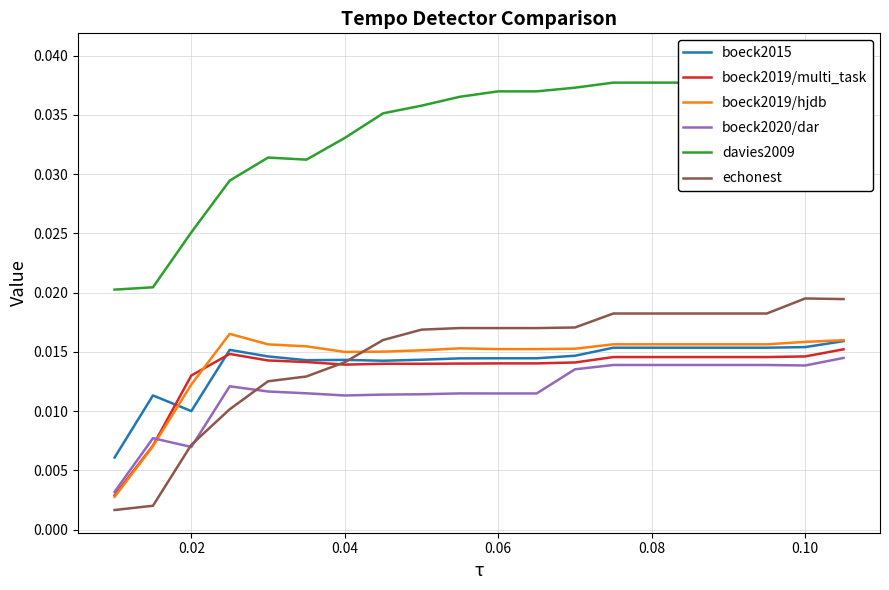

How many interior local valleys does the boeck2019/multi_task series have?

2